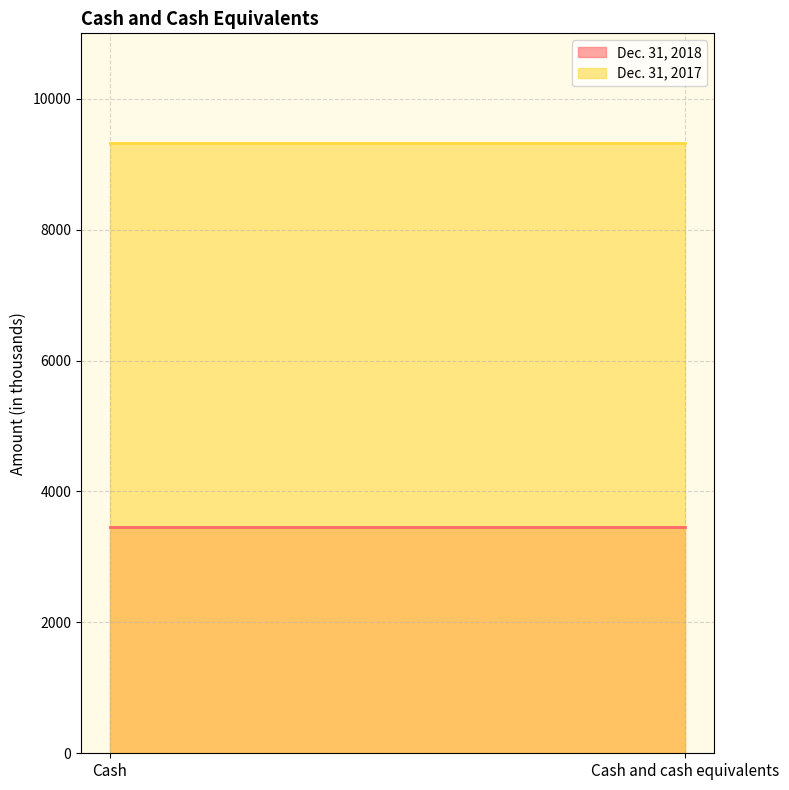

List the series in order of their overall mean, lowest first.

Dec. 31, 2018, Dec. 31, 2017